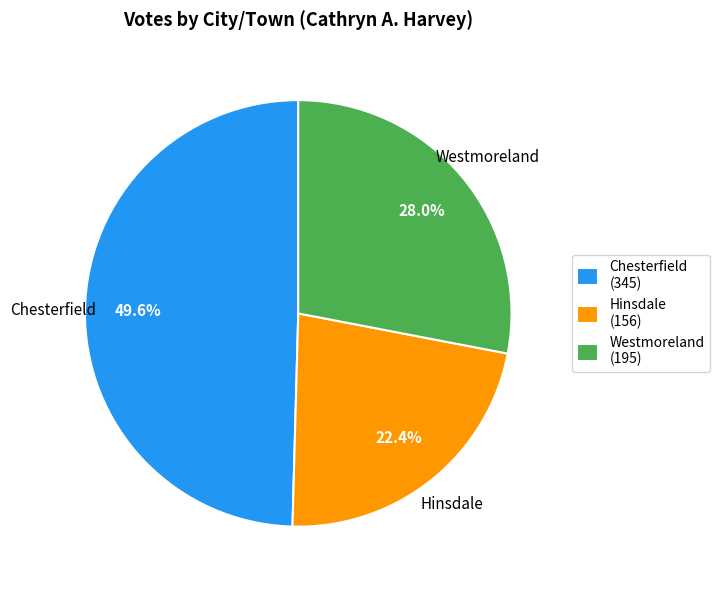

What percentage is NOT represented by Chesterfield?

50.4%